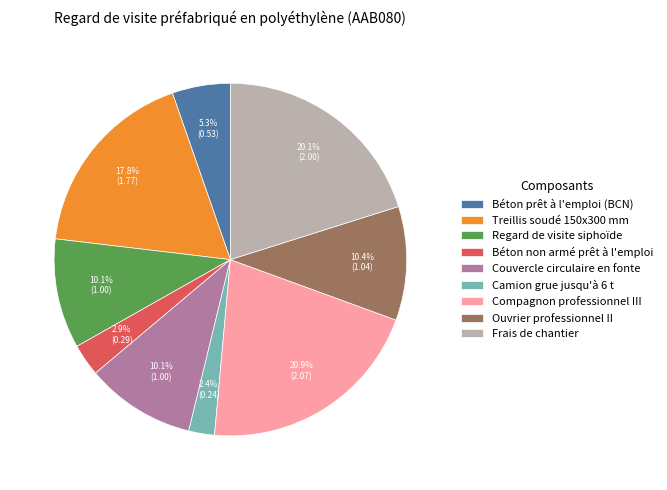

True or false: Couvercle circulaire en fonte accounts for 10% of the total.

True